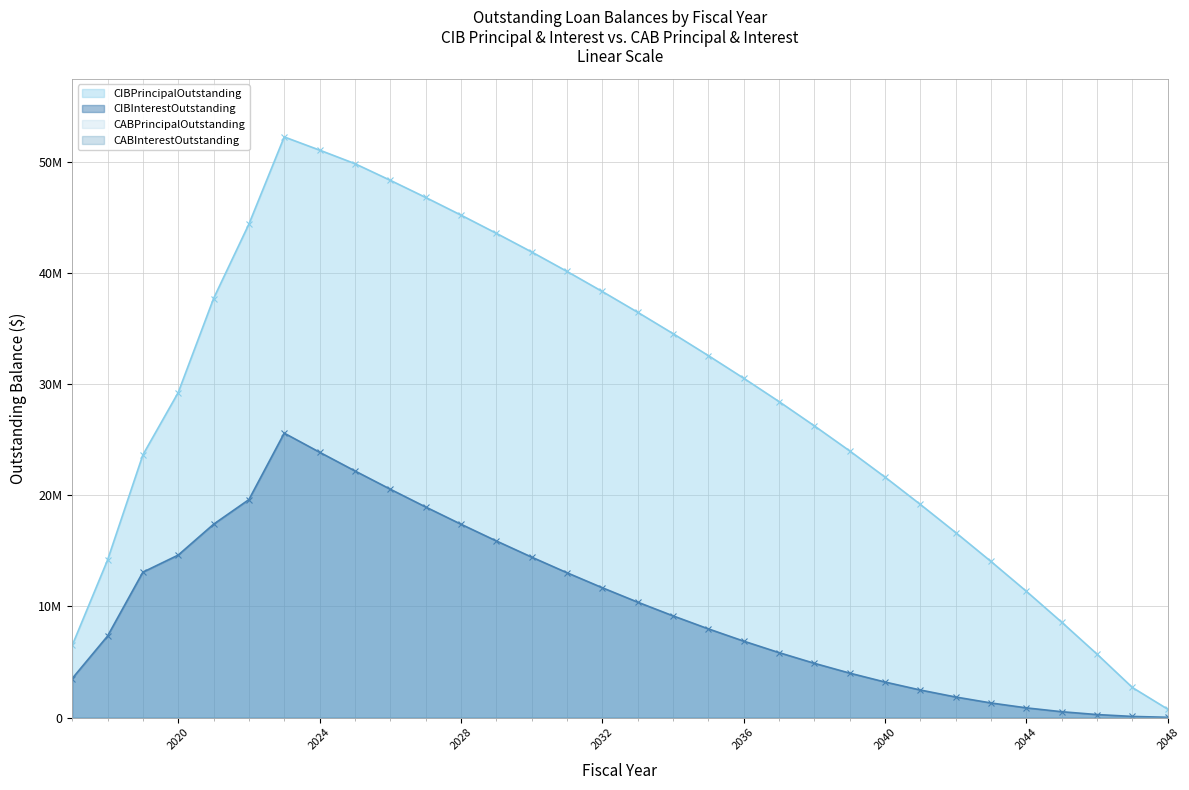

Where is the first local maximum for CIBInterestOutstanding?

2023